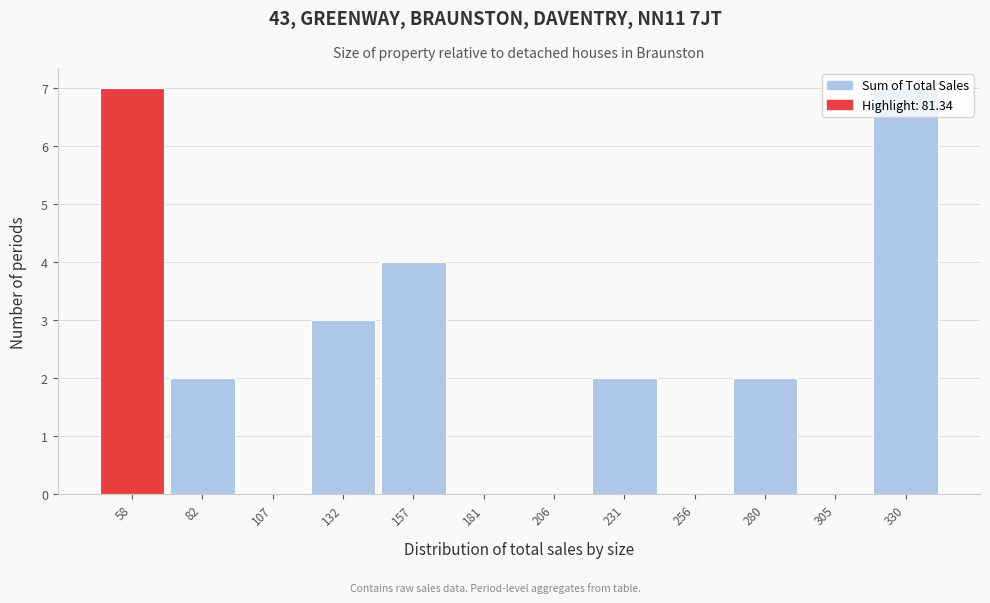

What is the greatest value displayed?

7